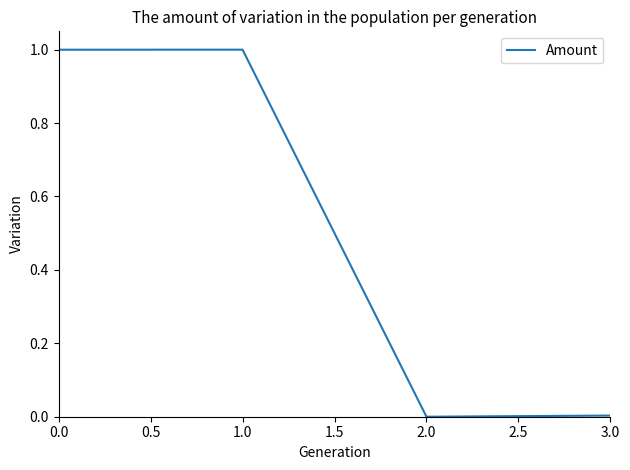

What is the difference between the second highest and minimum values?

1.0